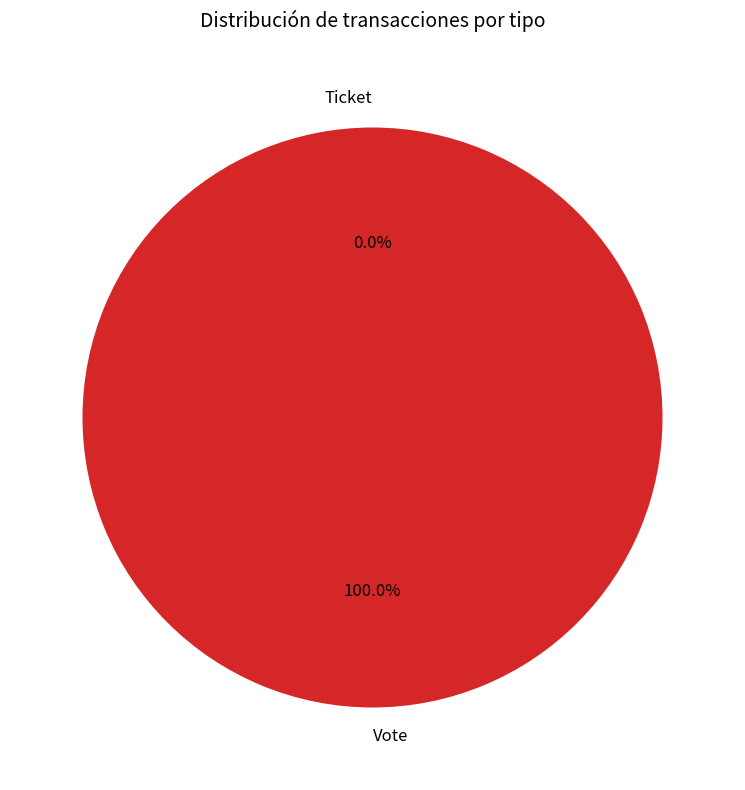

Does any single category account for the majority?

Yes